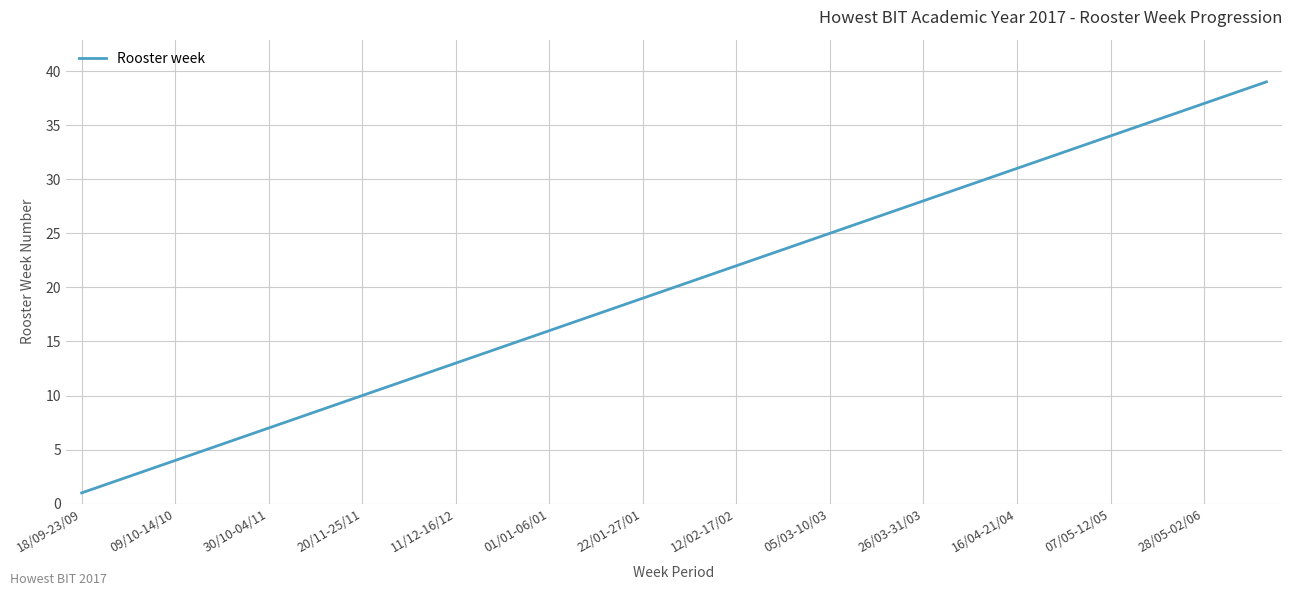

What is the greatest value displayed?

39